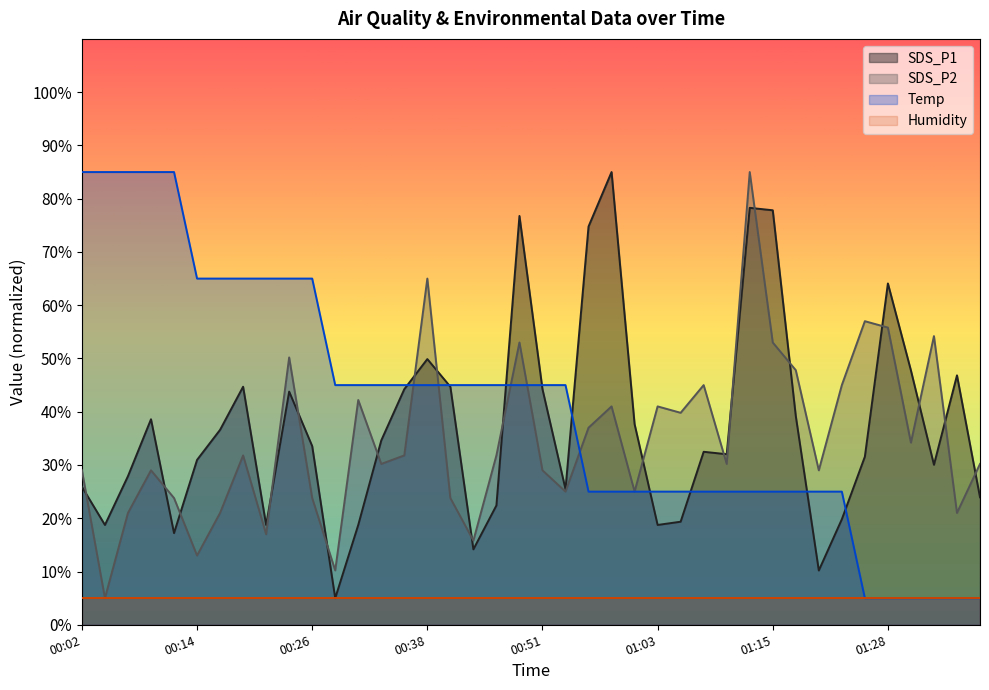

Which series ends up on top after the final intersection of SDS_P2 and SDS_P1?

SDS_P2